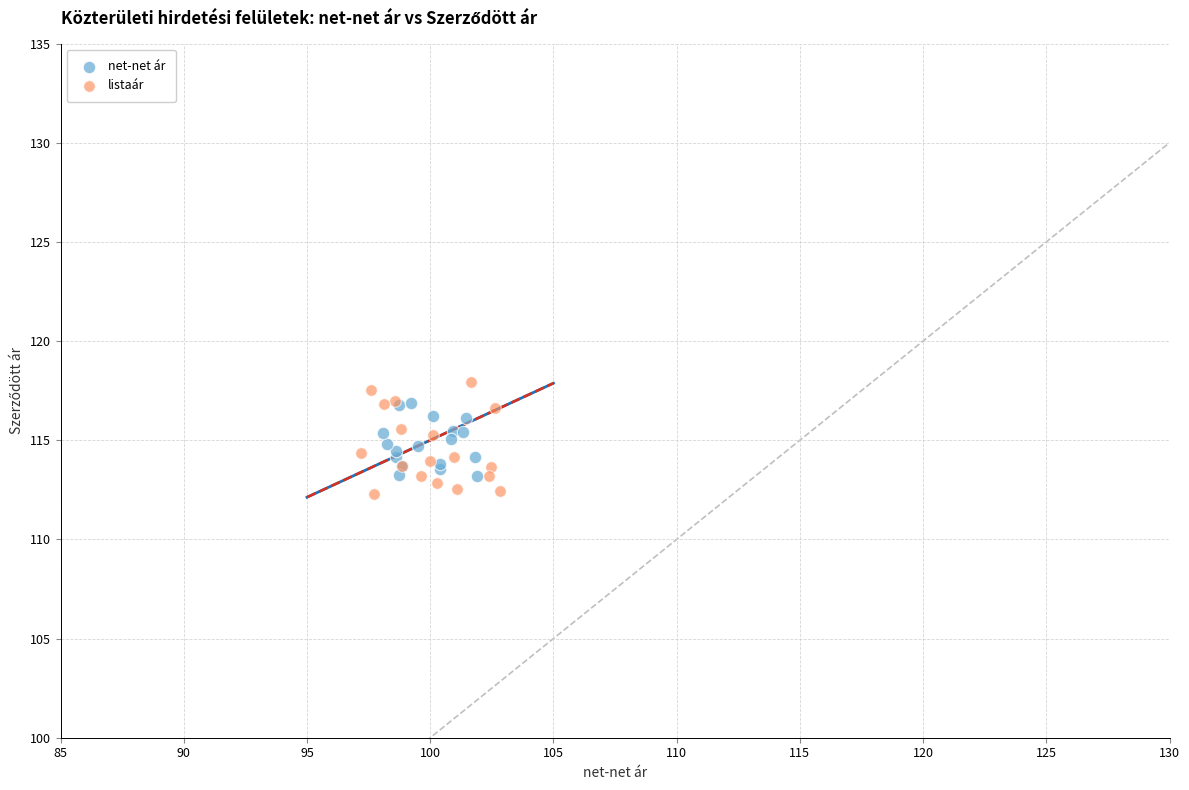

Which series has the largest Y range (max minus min)?

listaár